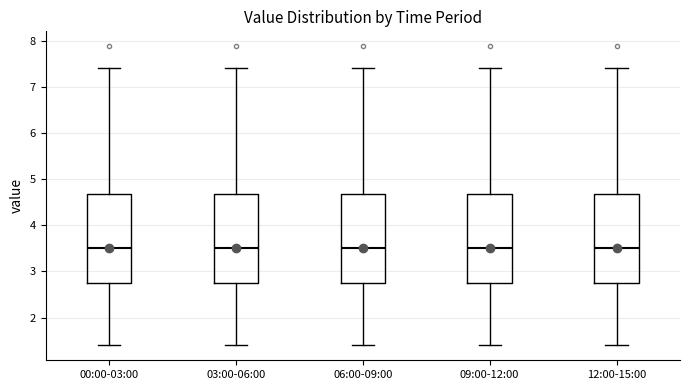

Where is the upper edge of the box for 06:00-09:00 on the y-axis? The values are not printed on the chart, so give them approximately, as read against the axis.

4.7